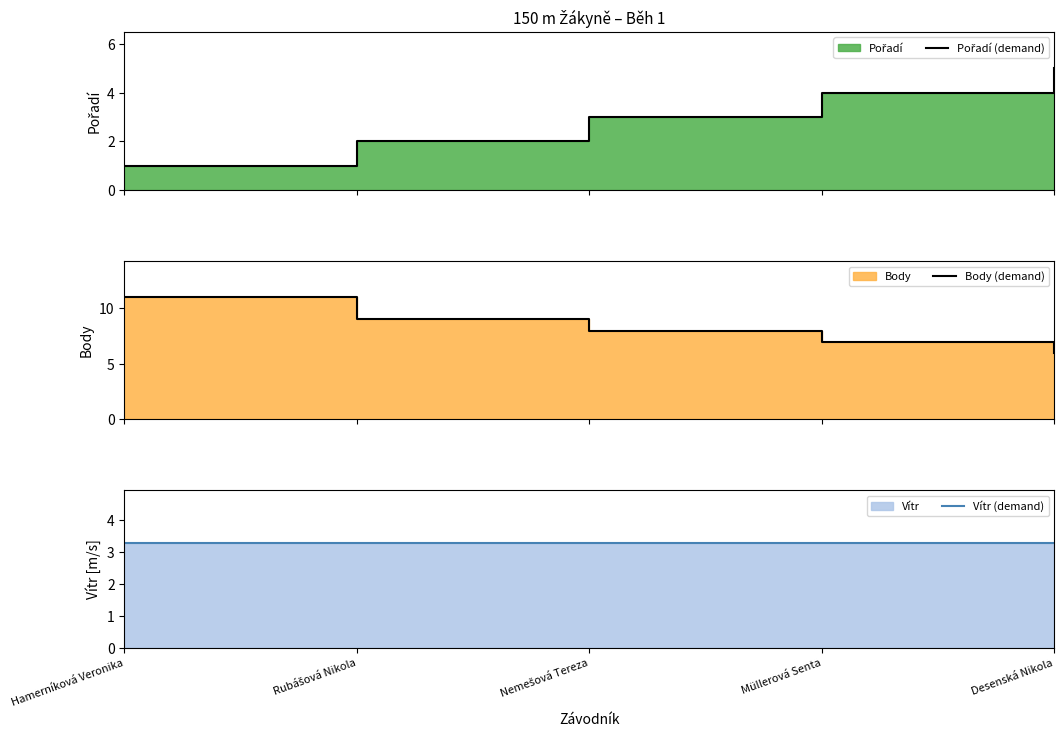

True or false: Body (demand) and Pořadí (demand) cross at least once.

False